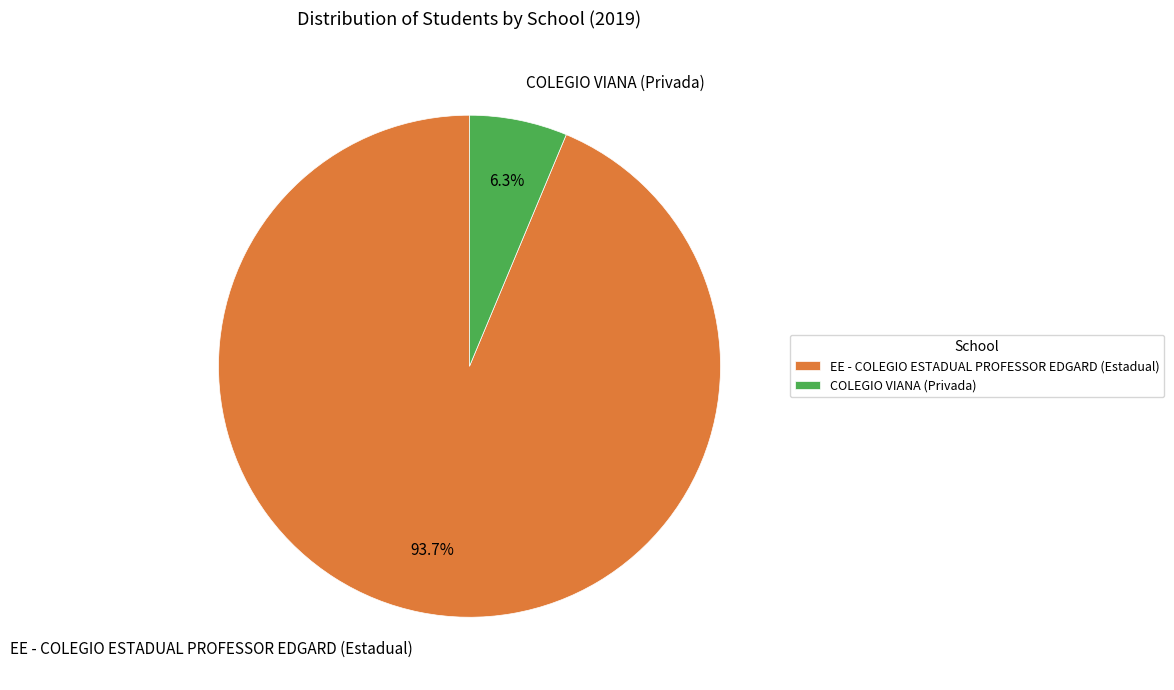

Which slice is the largest?

EE - COLEGIO ESTADUAL PROFESSOR EDGARD (Estadual)